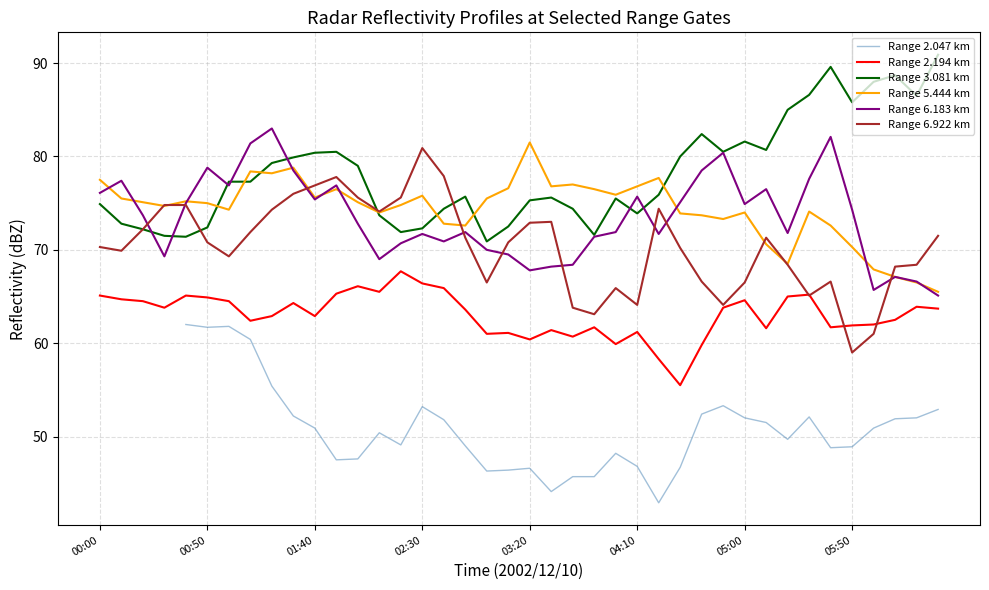

What is the sum of all Range 2.194 km values?

2522.5